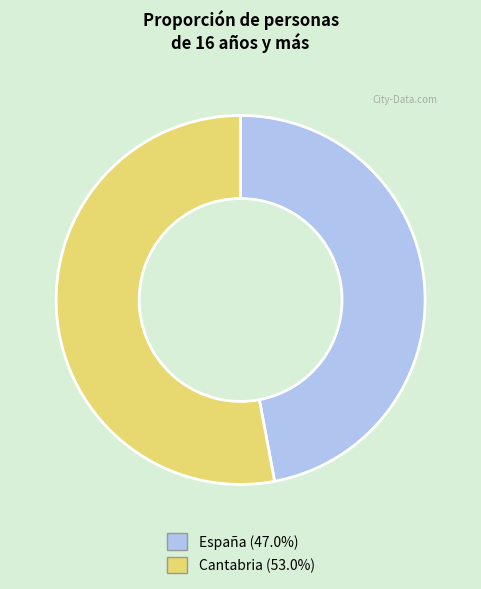

Which category has the smallest portion of the pie?

España